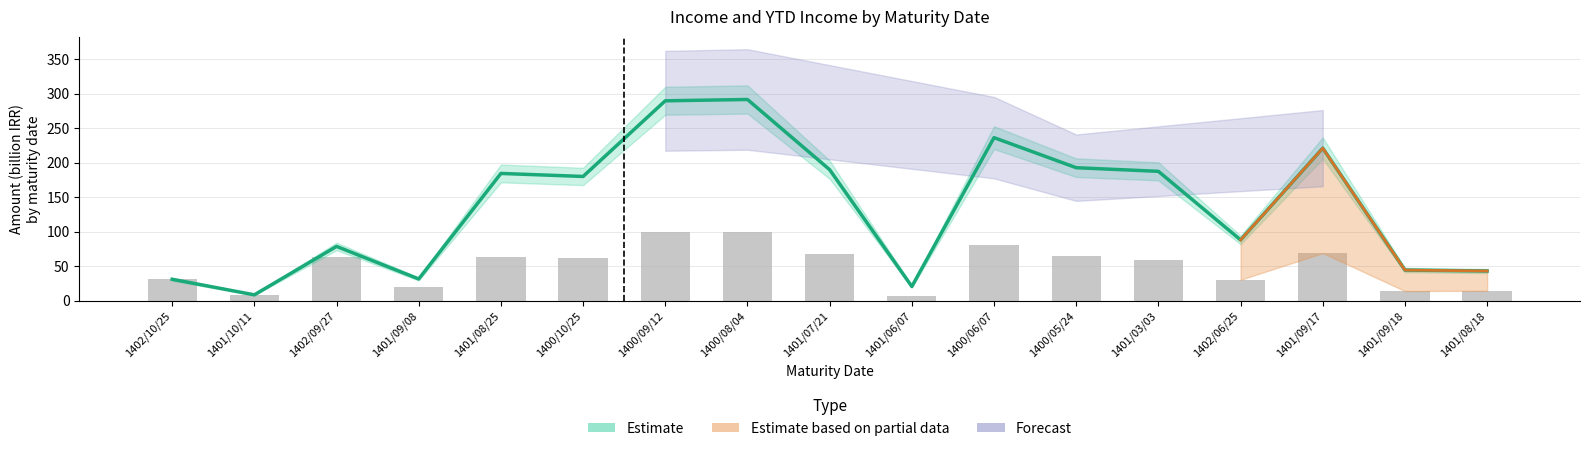

What is the difference between the highest and lowest values at 1401/09/08?

12.0